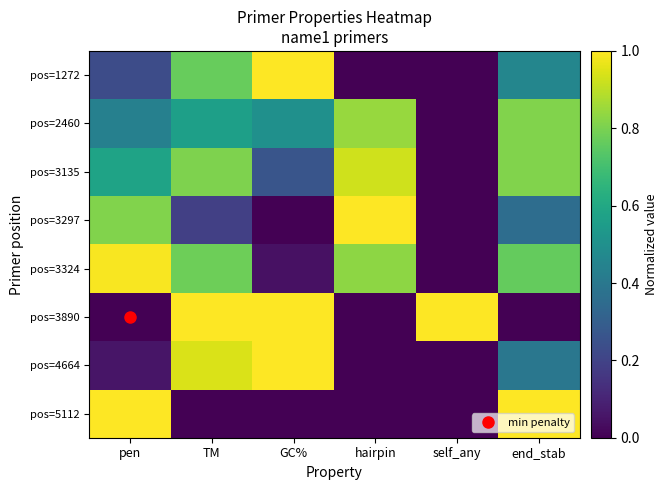

Reading left to right, extract all data points from this chart.

pos=1272: pen=0.2	TM=0.8	GC%=1.0	hairpin=0.0	self_any=0.0	end_stab=0.5
pos=2460: pen=0.4	TM=0.6	GC%=0.5	hairpin=0.8	self_any=0.0	end_stab=0.8
pos=3135: pen=0.6	TM=0.8	GC%=0.3	hairpin=0.9	self_any=0.0	end_stab=0.8
pos=3297: pen=0.8	TM=0.2	GC%=0.0	hairpin=1.0	self_any=0.0	end_stab=0.4
pos=3324: pen=1.0	TM=0.8	GC%=0.0	hairpin=0.8	self_any=0.0	end_stab=0.8
pos=3890: pen=0.0	TM=1.0	GC%=1.0	hairpin=0.0	self_any=1.0	end_stab=0.0
pos=4664: pen=0.1	TM=0.9	GC%=1.0	hairpin=0.0	self_any=0.0	end_stab=0.4
pos=5112: pen=1.0	TM=0.0	GC%=0.0	hairpin=0.0	self_any=0.0	end_stab=1.0